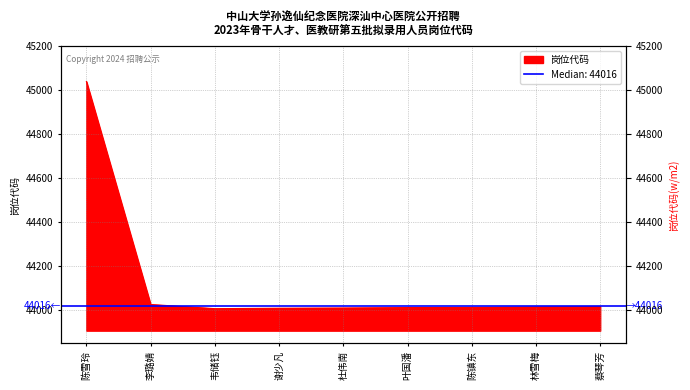

The value at 韦储钰 is 44006. True or false?

True